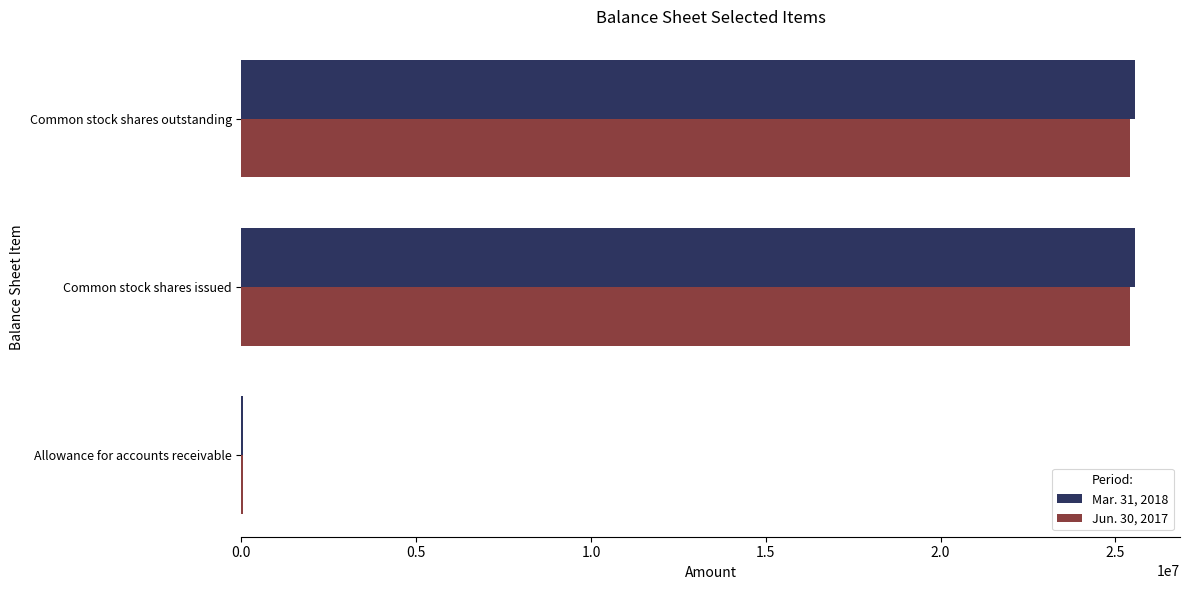

What are all the series names shown in the legend?

Mar. 31, 2018, Jun. 30, 2017